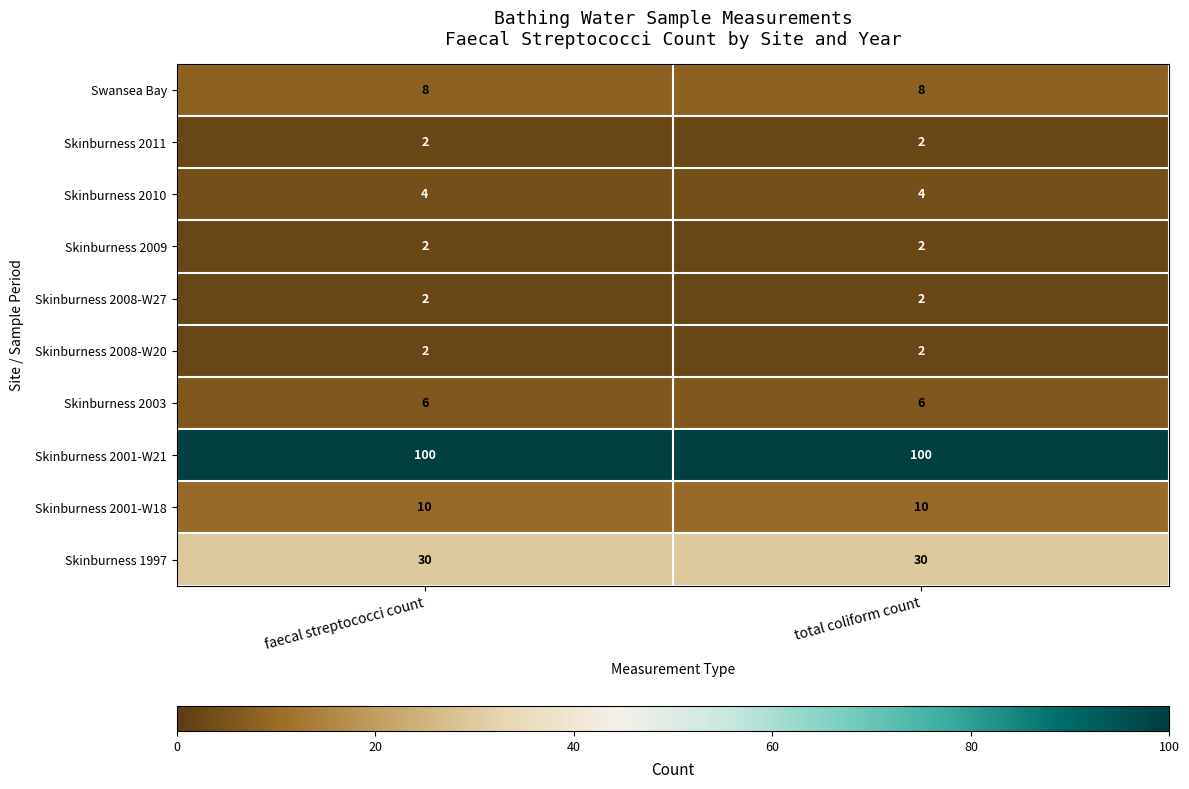

What is the sum of all Skinburness 1997 values?

60